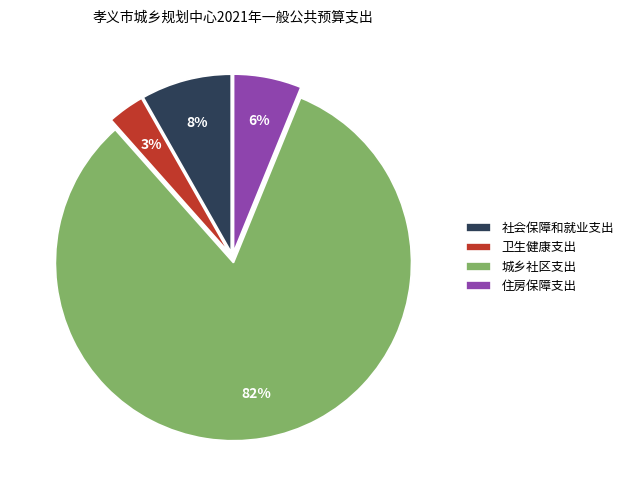

Is there a majority slice in this chart?

Yes